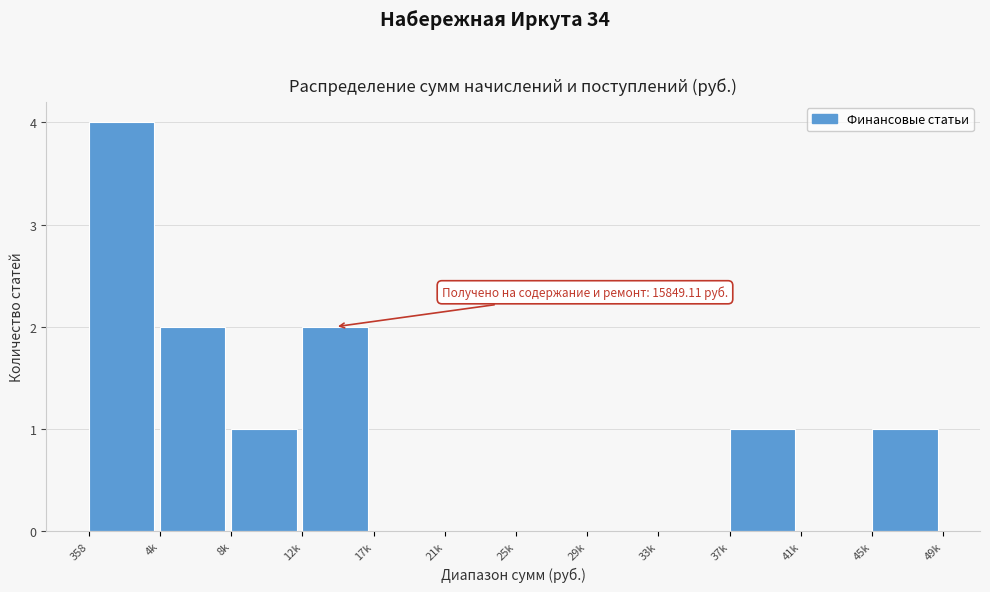

Reading left to right, transcribe all the data shown in this chart.

358=4	4k=2	8k=1	12k=2	17k=0	21k=0	25k=0	29k=0	33k=0	37k=1	41k=0	45k=1